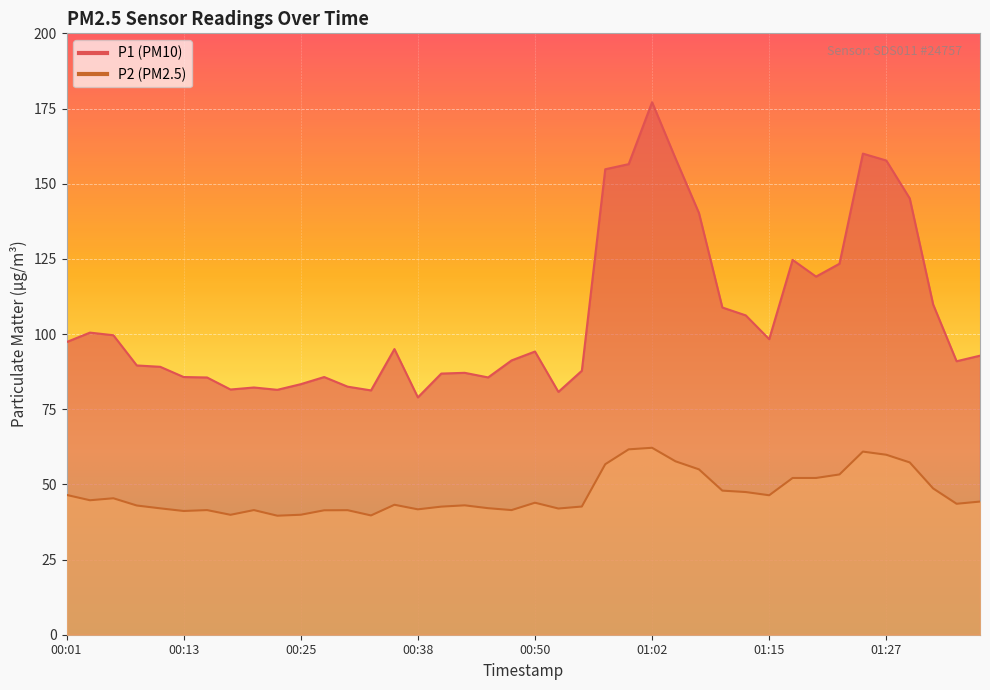

Which series has the largest range (max minus min)?

P1